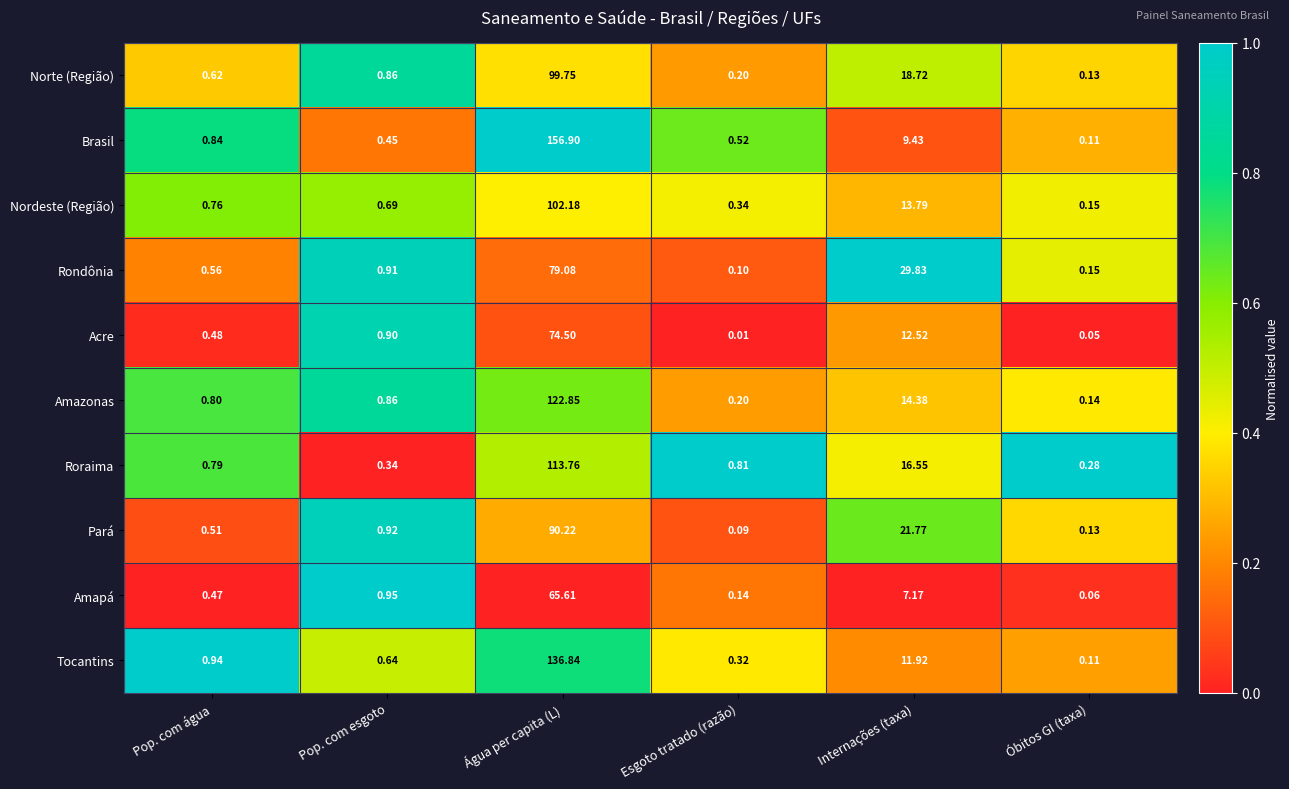

Which series changed the most between Esgoto tratado (razão) and Internações (taxa)?

Rondônia